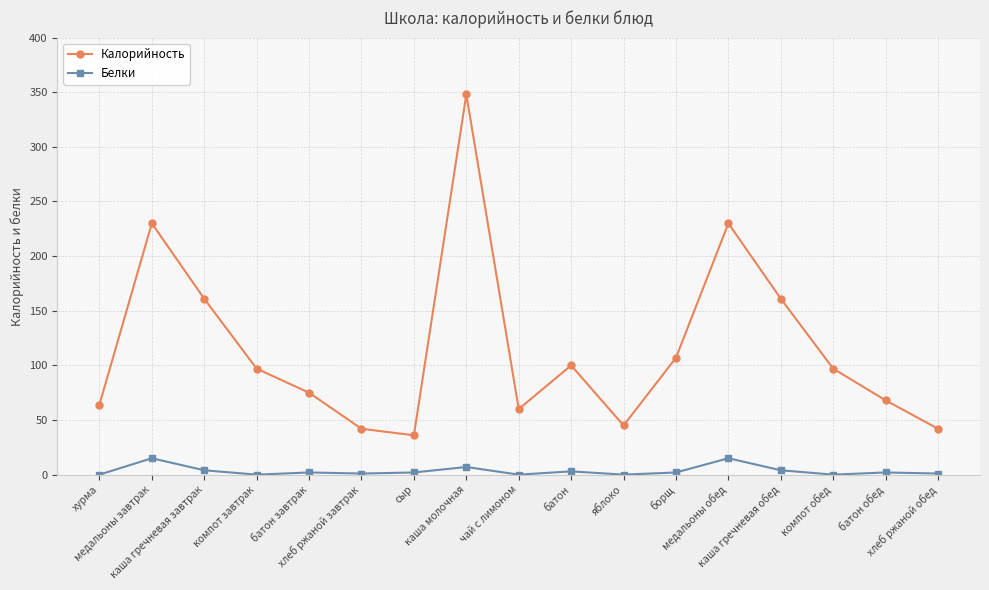

What is the maximum value shown in the chart?

348